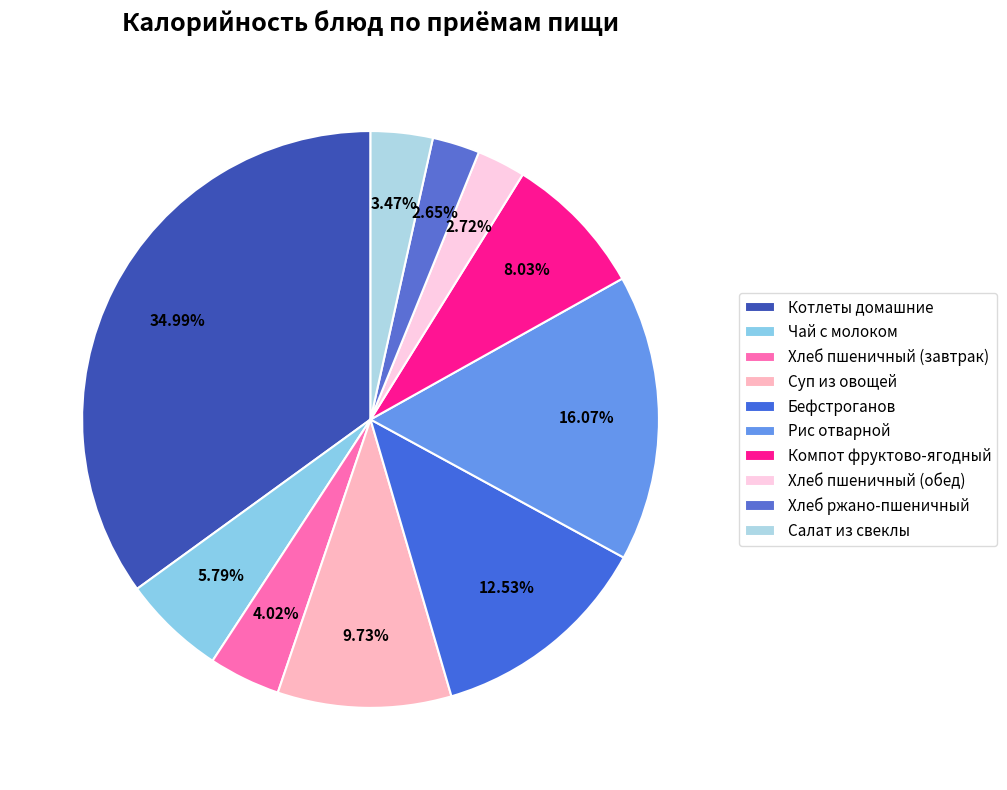

Count the number of slices in the pie.

10